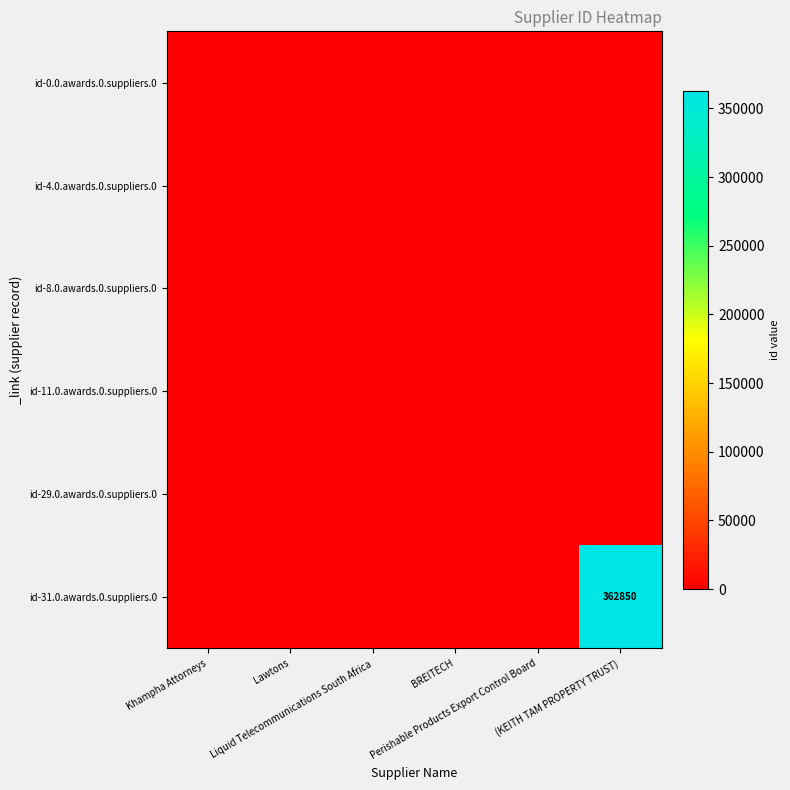

Between Lawtons and Perishable Products Export Control Board, which series saw the biggest shift?

id-0.0.awards.0.suppliers.0